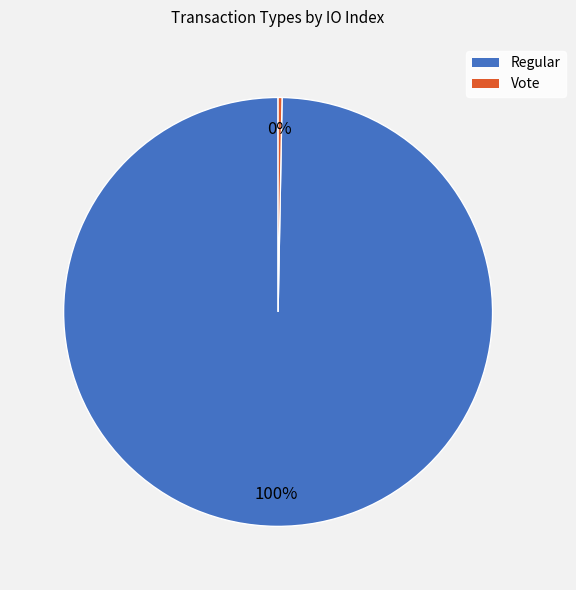

Is it true that Regular is 100% of the pie?

True